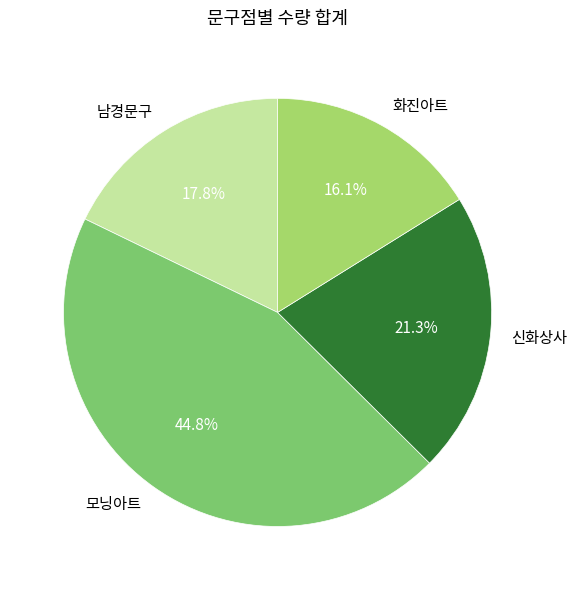

To the nearest percent, what percentage of the pie is 모닝아트?

45%